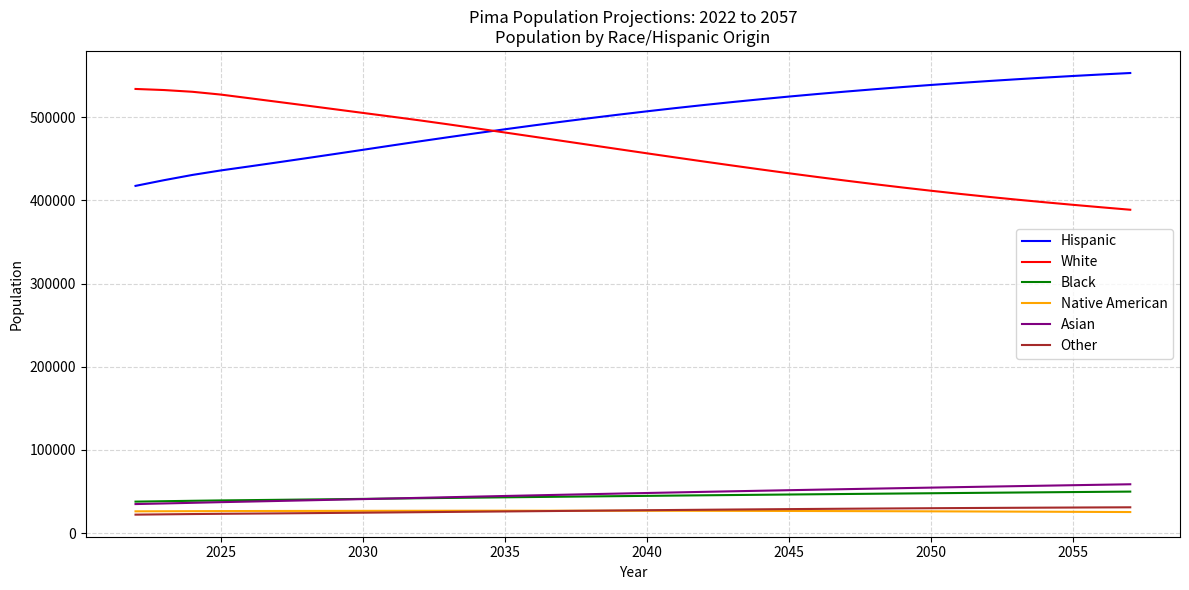

Which series has the largest total across all categories?

Hispanic